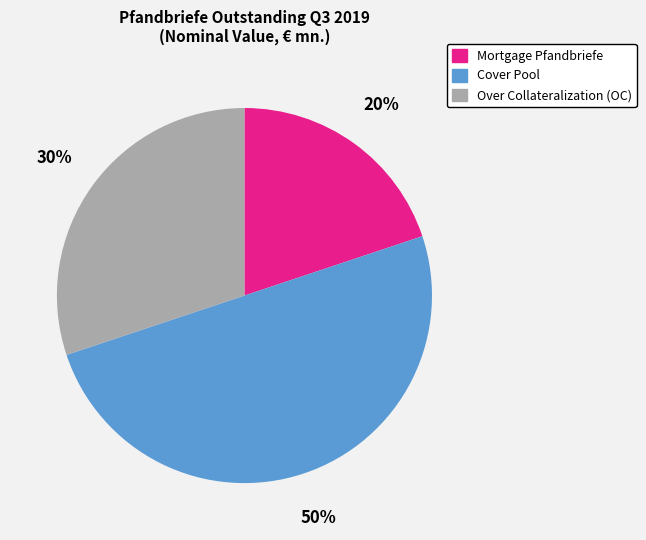

What is the smallest slice in the pie chart?

Mortgage Pfandbriefe